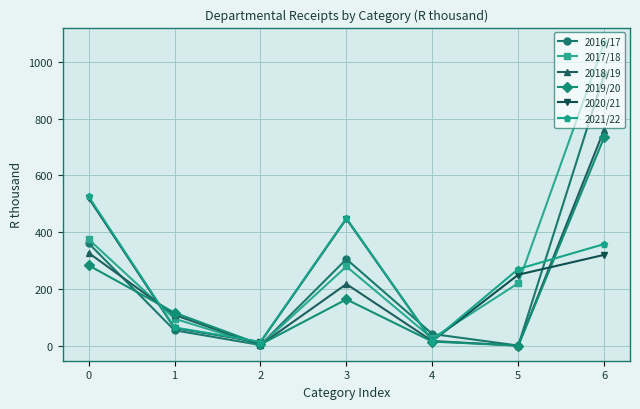

Where is the first local maximum for 2020/21?

3